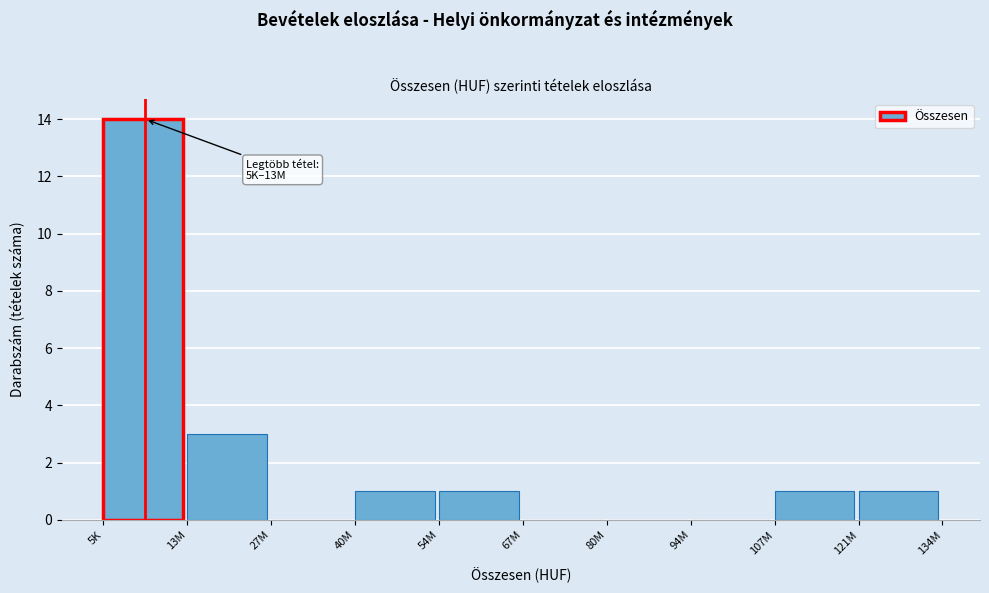

Reading left to right, transcribe all the data shown in this chart.

5K=14	13M=3	27M=0	40M=1	54M=1	67M=0	80M=0	94M=0	107M=1	121M=1